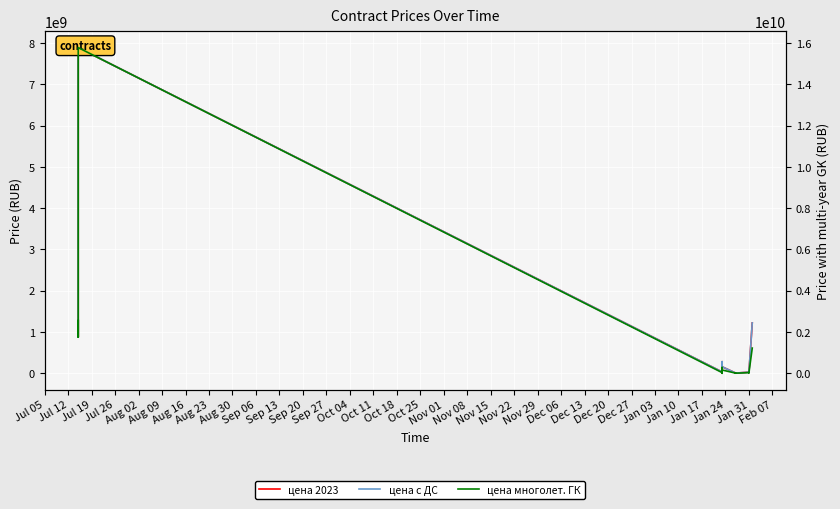

Which series has the widest spread of values?

цена с учетом многолетних ГК